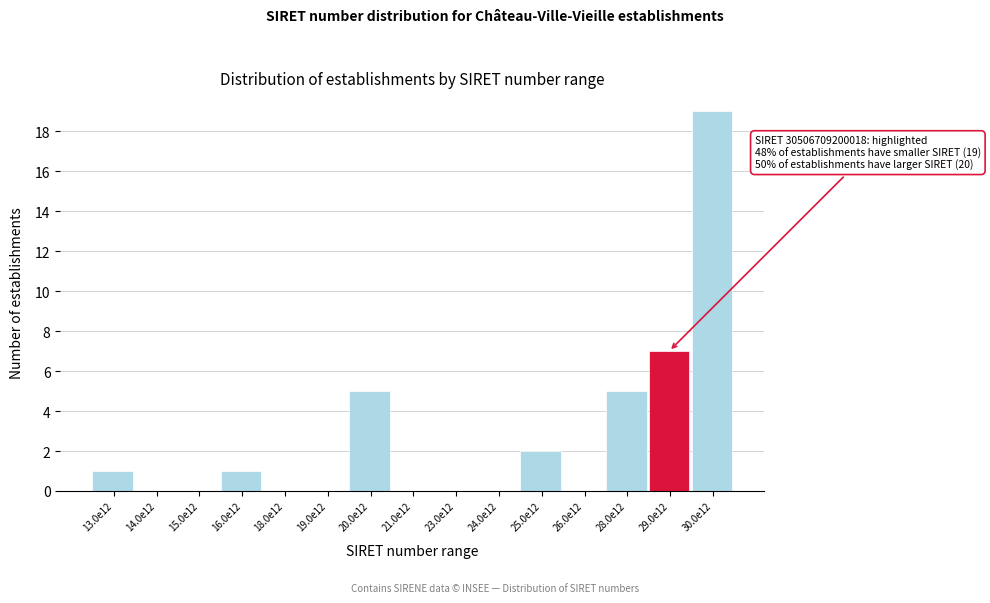

Reading left to right, what are all the values shown in this chart?

13.0e12=1	14.0e12=0	15.0e12=0	16.0e12=1	18.0e12=0	19.0e12=0	20.0e12=5	21.0e12=0	23.0e12=0	24.0e12=0	25.0e12=2	26.0e12=0	28.0e12=5	29.0e12=7	30.0e12=19